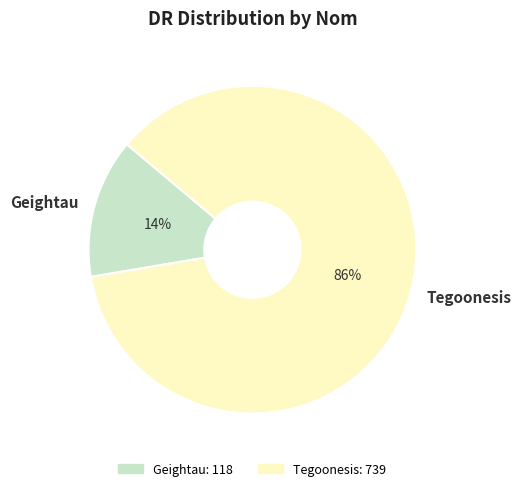

The Tegoonesis slice represents 86% of the pie. True or false?

True